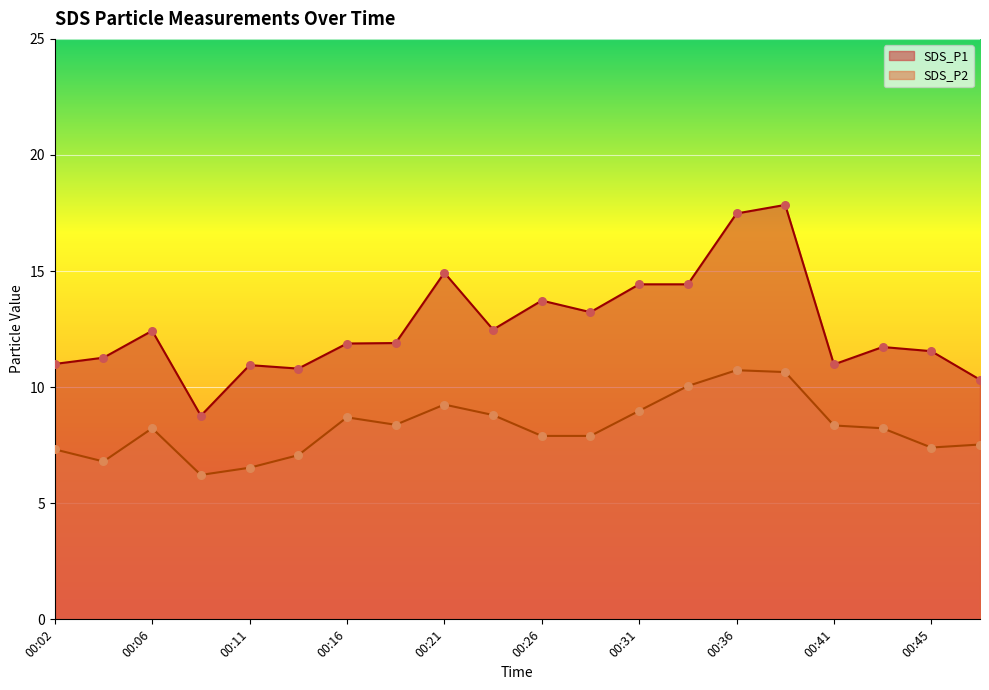

Which series reaches the maximum Y coordinate?

SDS_P1